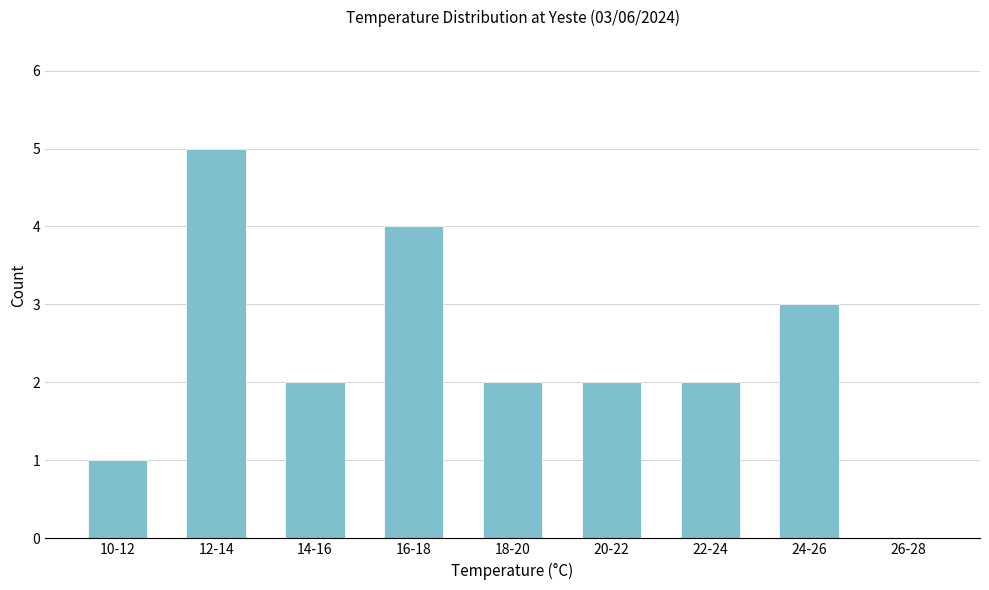

Reading right to left, what are all the values shown in this chart?

26-28=0	24-26=3	22-24=2	20-22=2	18-20=2	16-18=4	14-16=2	12-14=5	10-12=1